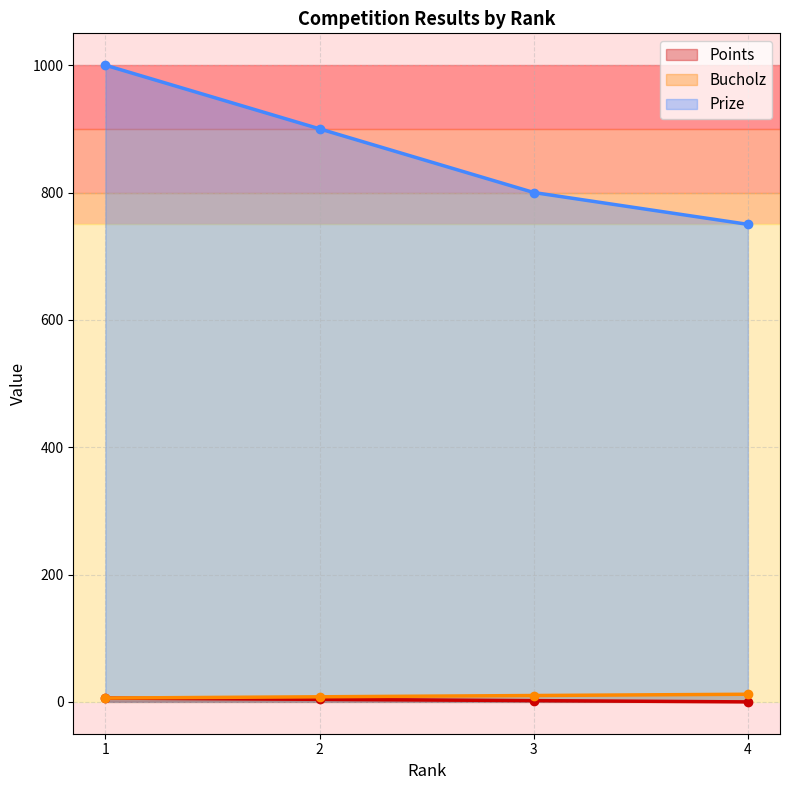

True or false: Bucholz and Prize intersect in this chart.

False